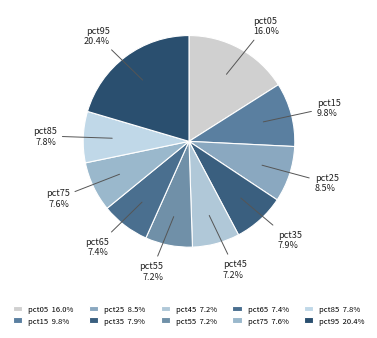

Is it true that pct65 is 20% of the pie?

False